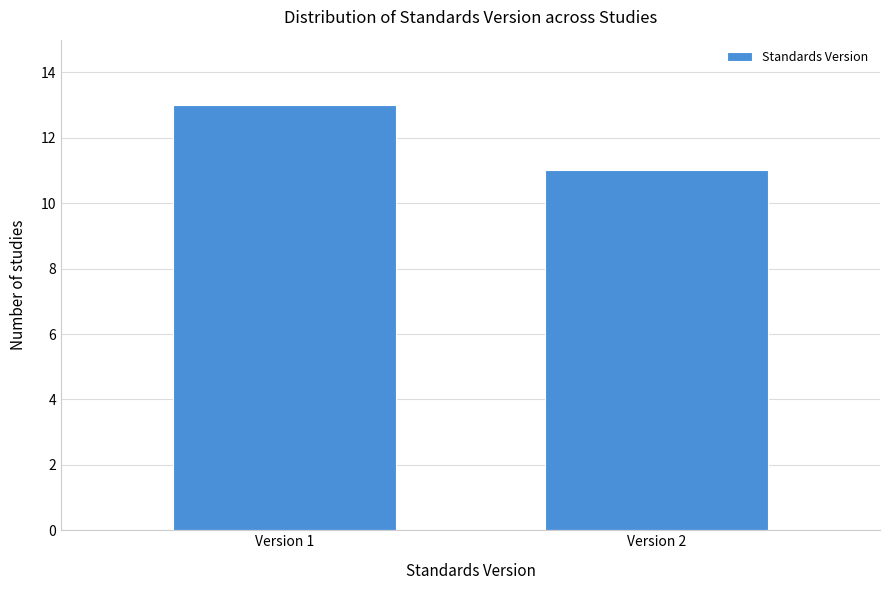

Reading left to right, what are all the values shown in this chart?

Version 1=13	Version 2=11